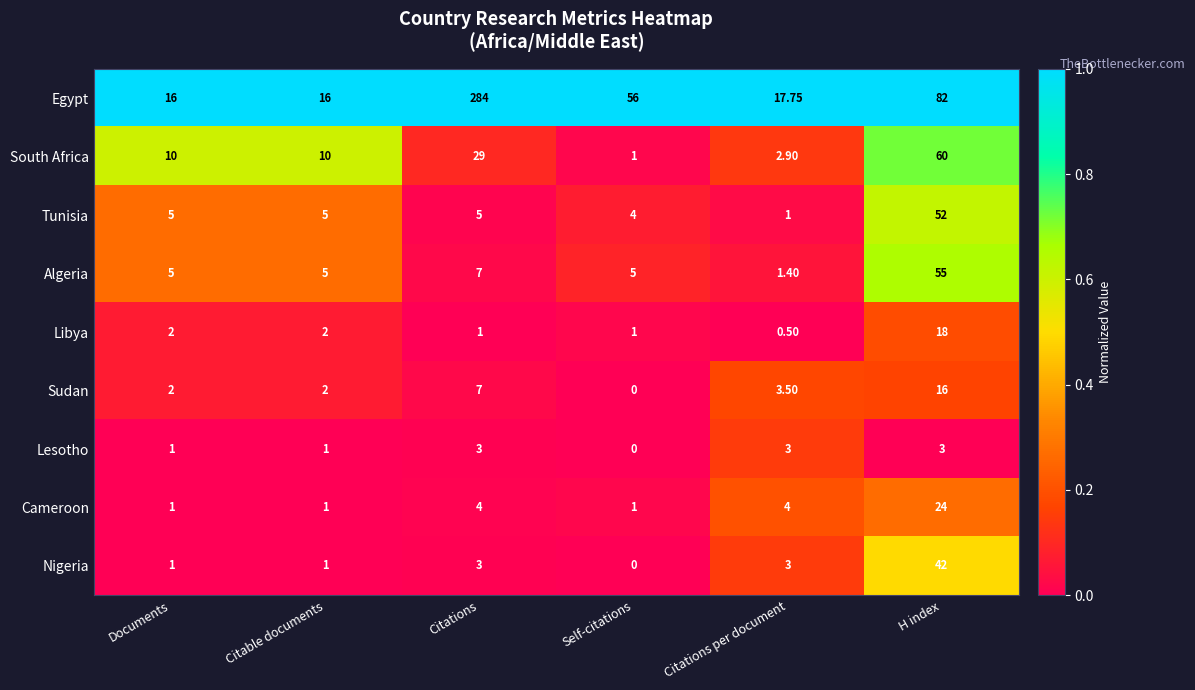

Which series has the widest spread of values?

Egypt